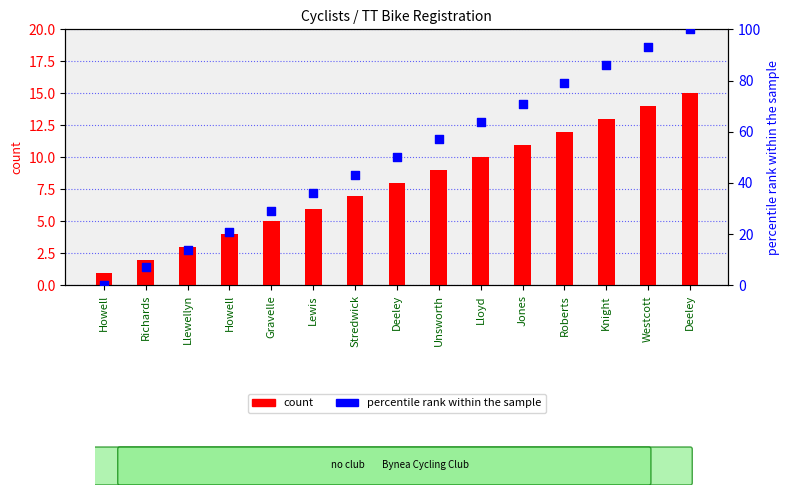

Which series reaches the minimum Y coordinate?

percentile rank within the sample